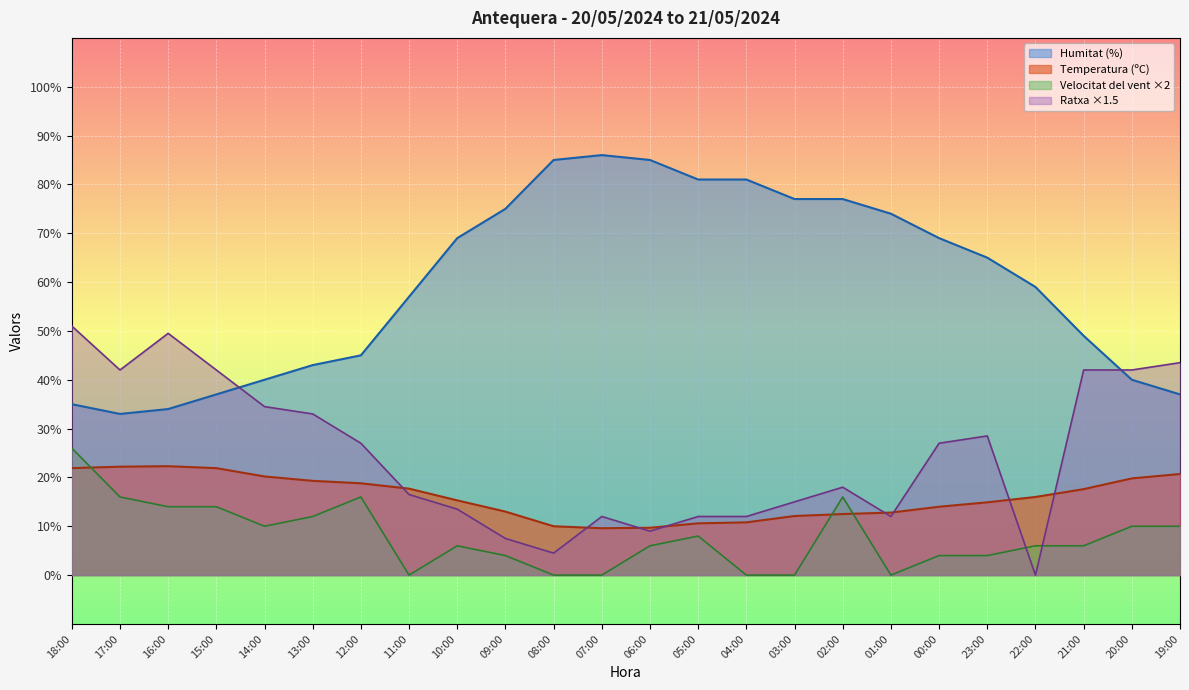

Reading right to left, what are all the values shown in this chart?

Temperatura (ºC): 20.7	19.8	17.6	16.0	14.9	14.0	12.8	12.5	12.1	10.8	10.6	9.7	9.6	10.0	13.0	15.3	17.7	18.8	19.3	20.2	21.9	22.3	22.2	21.9
Humitat (%): 37.0	40.0	49.0	59.0	65.0	69.0	74.0	77.0	77.0	81.0	81.0	85.0	86.0	85.0	75.0	69.0	57.0	45.0	43.0	40.0	37.0	34.0	33.0	35.0
Velocitat del vent (km/h): 10.0	10.0	6.0	6.0	4.0	4.0	0.0	16.0	0.0	0.0	8.0	6.0	0.0	0.0	4.0	6.0	0.0	16.0	12.0	10.0	14.0	14.0	16.0	26.0
Ratxa (km/h): 43.5	42.0	42.0	0.0	28.5	27.0	12.0	18.0	15.0	12.0	12.0	9.0	12.0	4.5	7.5	13.5	16.5	27.0	33.0	34.5	42.0	49.5	42.0	51.0